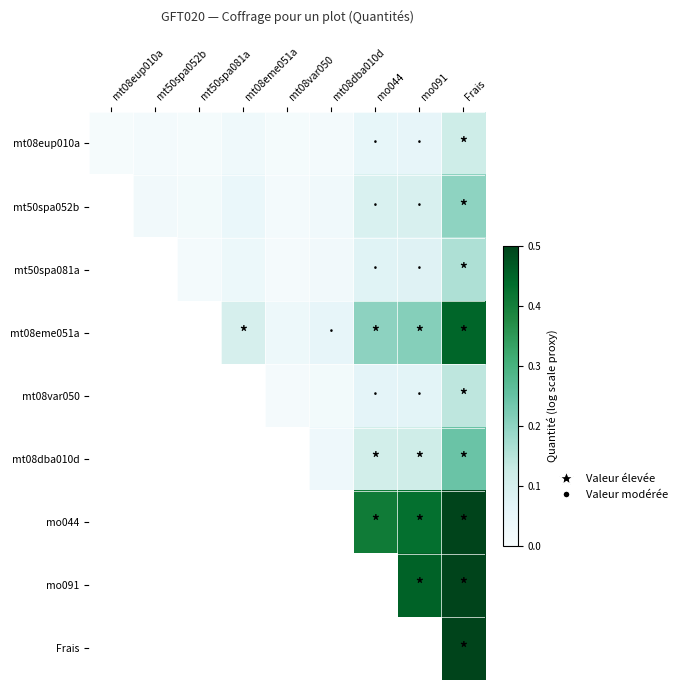

True or false: mt50spa052b has a value of 0.0 at mt50spa052b.

True